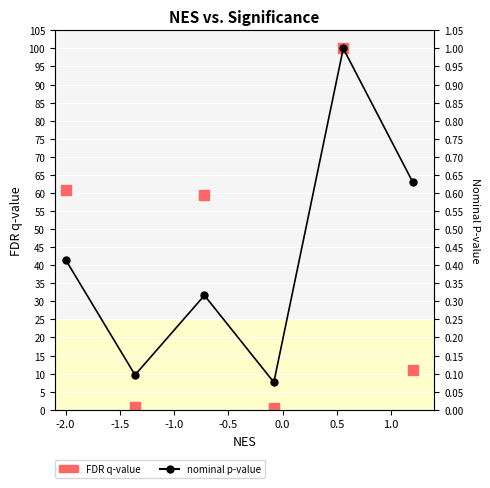

Is the value of nominal p-value at 0.0 greater than the value of FDR q-value at -2.0?

No